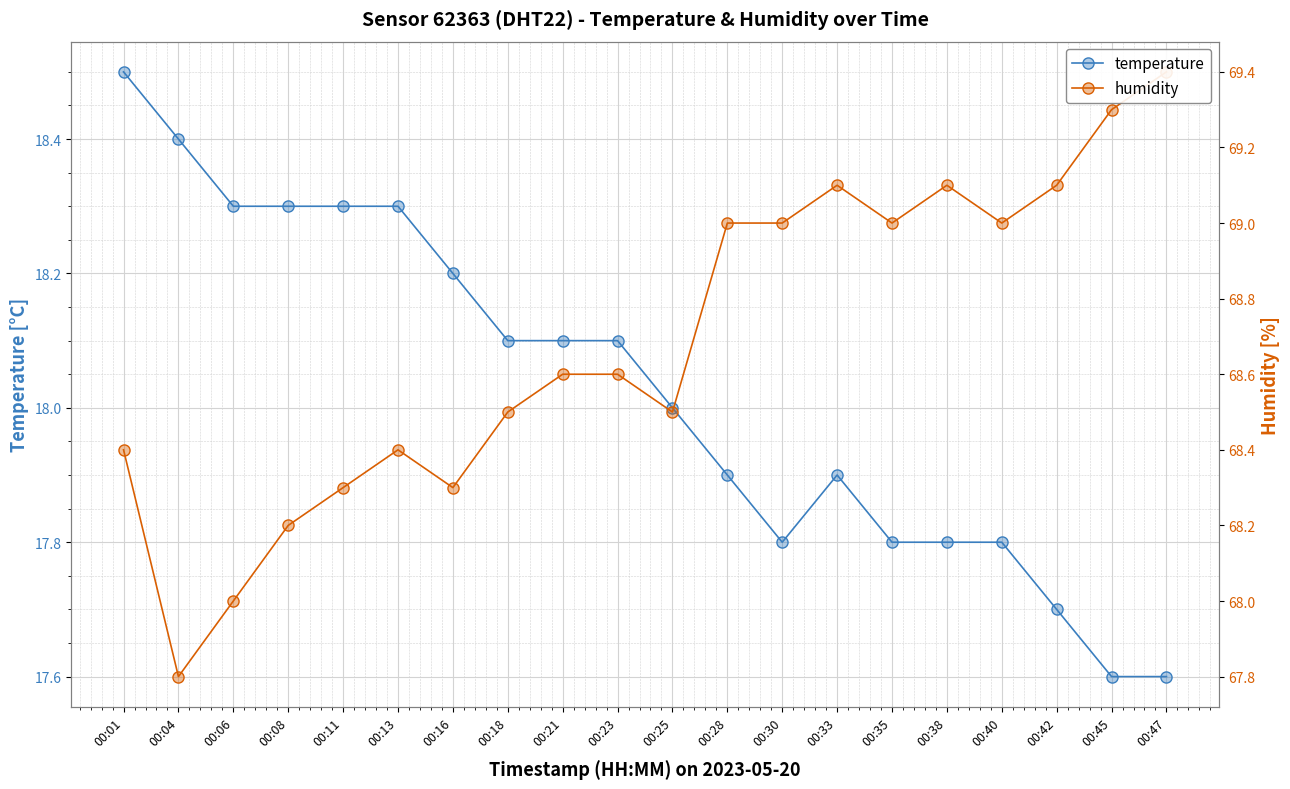

What is the difference between the highest and lowest values at 00:45?

51.7